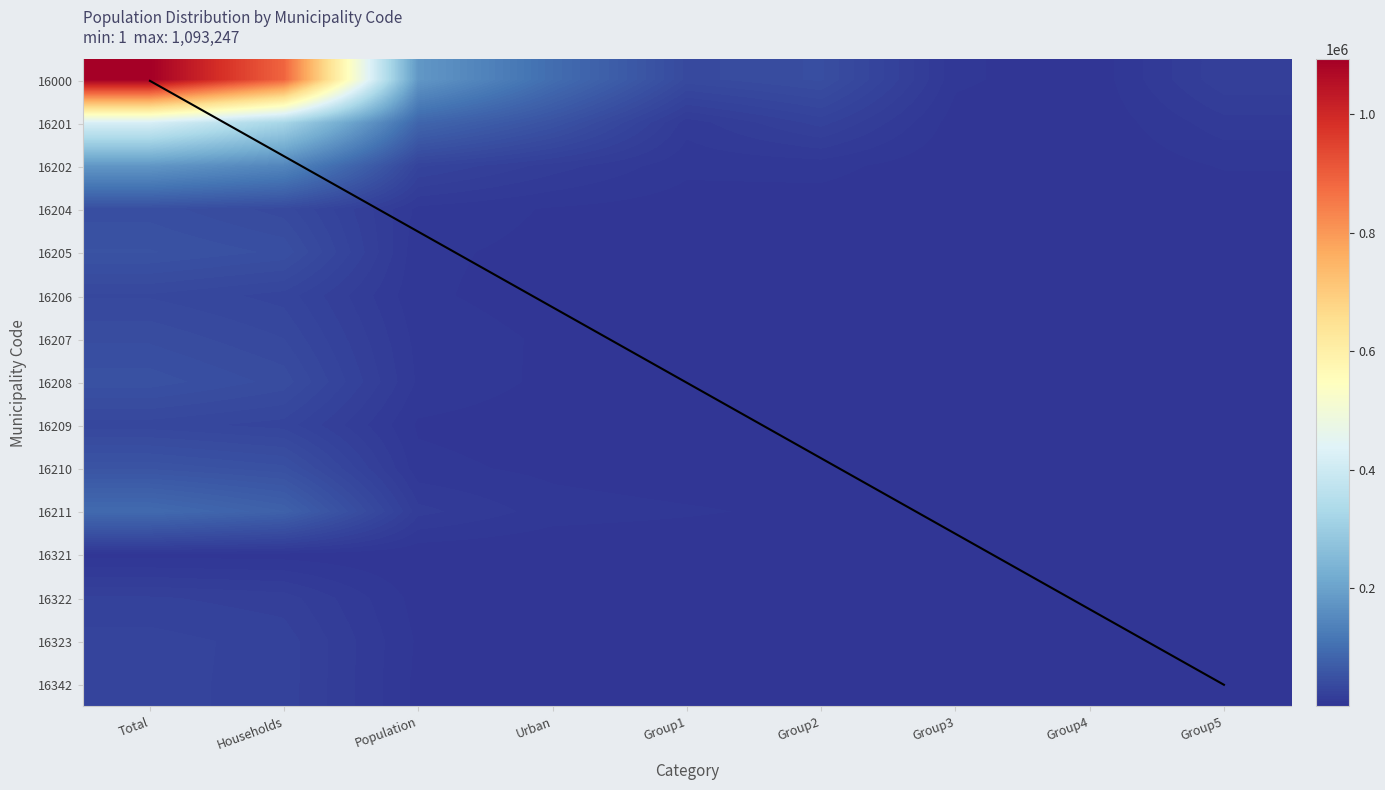

Where does the 16211 series first go above 4862?

Total